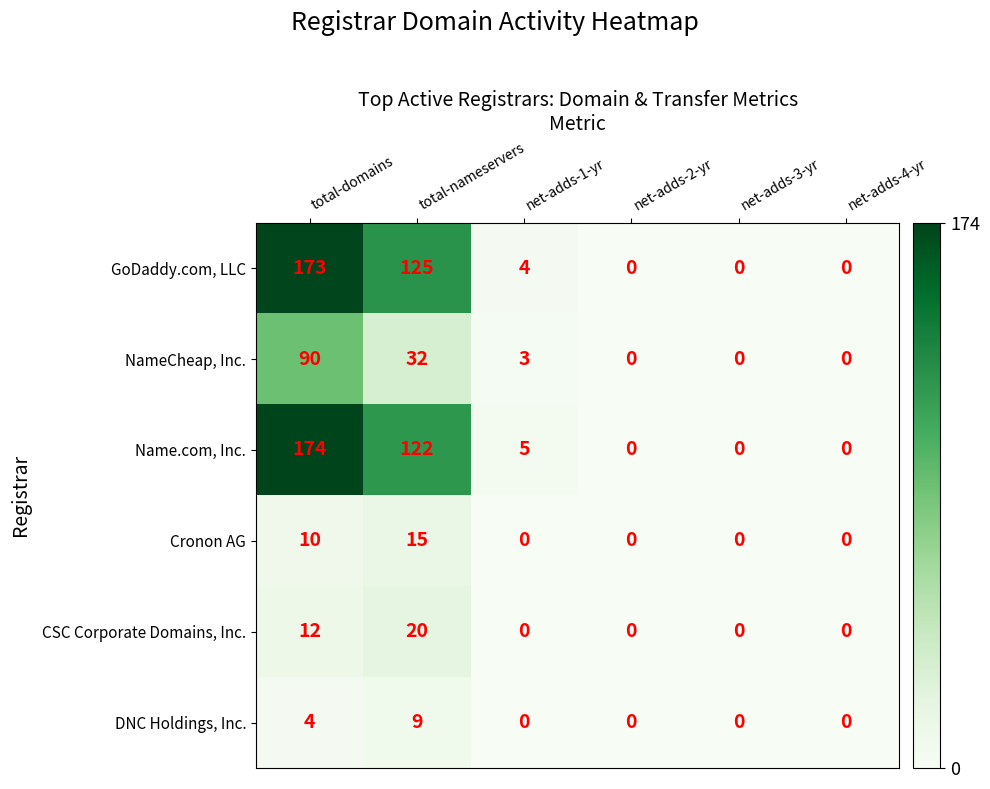

What is the average value of the CSC Corporate Domains, Inc. series?

5